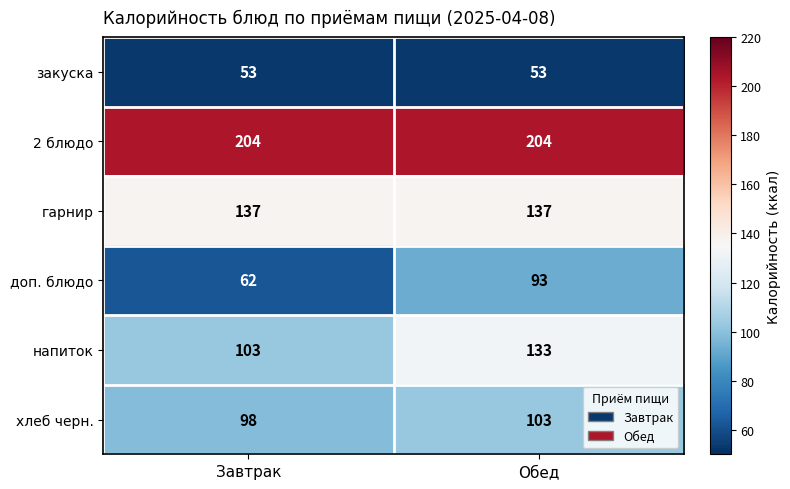

What is the maximum value shown in the chart?

204